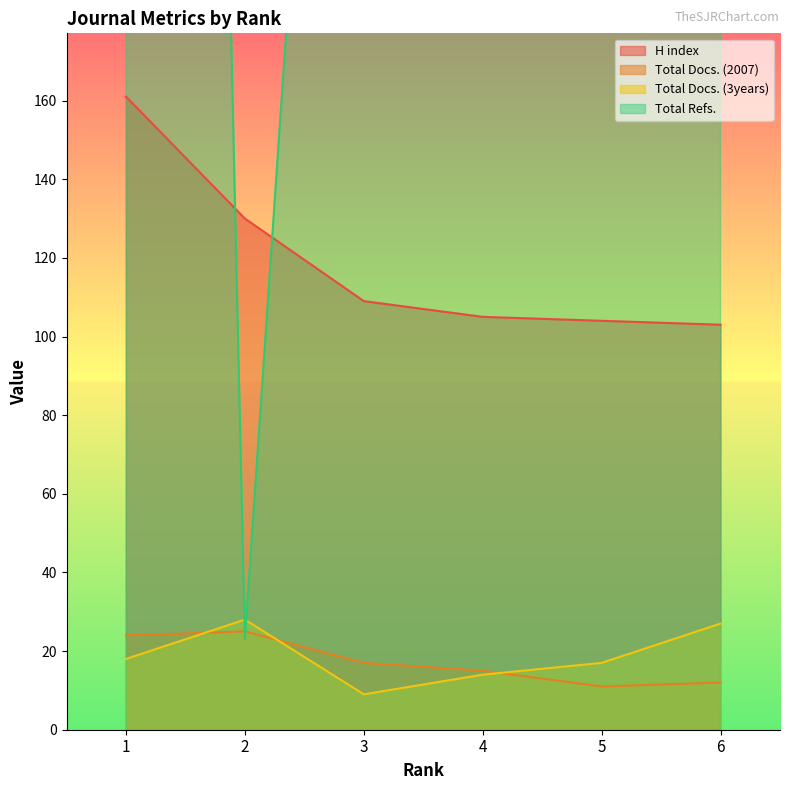

Which series changed the most between 1 and 6?

Total Refs.